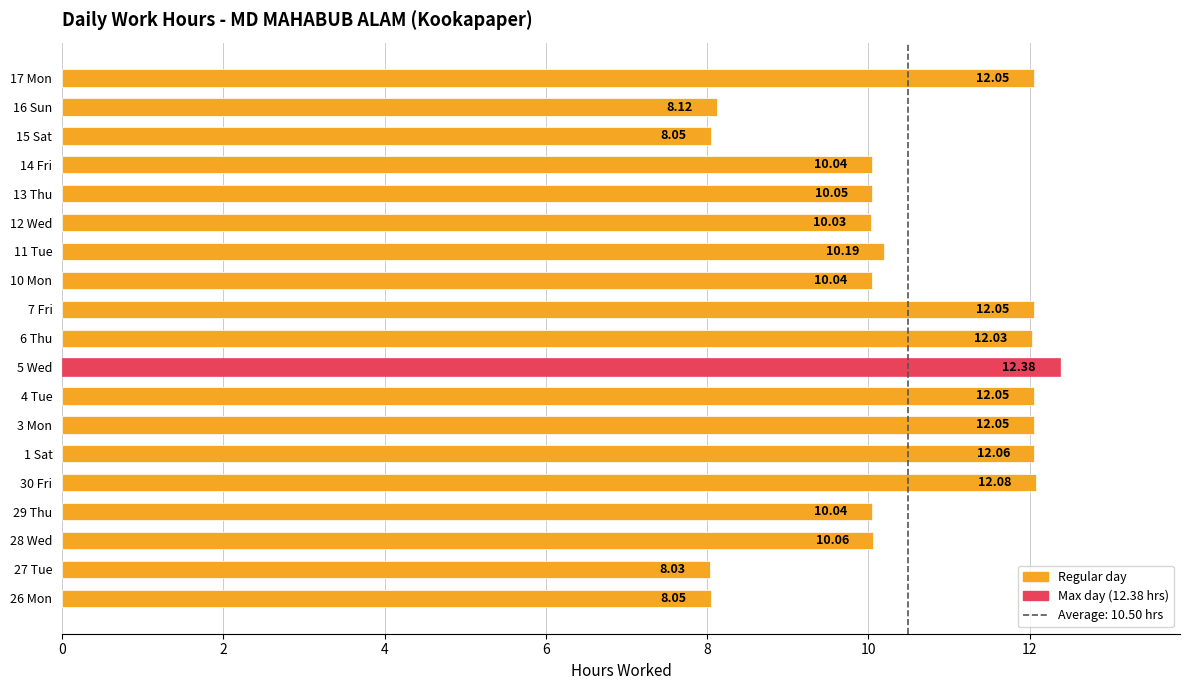

What is the sum of the values at 16 Sun and 7 Fri?

20.2